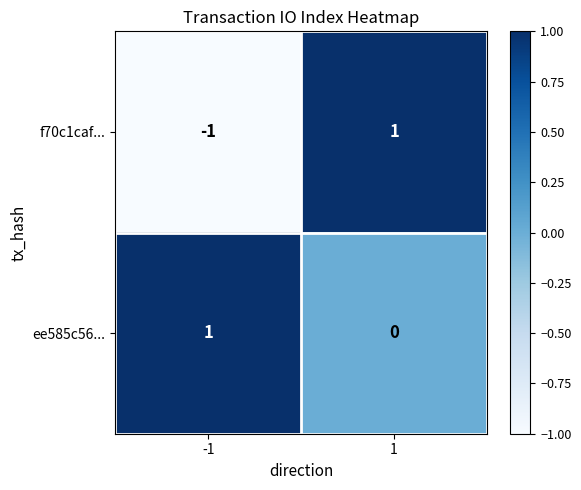

Which series changed the most between -1 and 1?

f70c1caf...